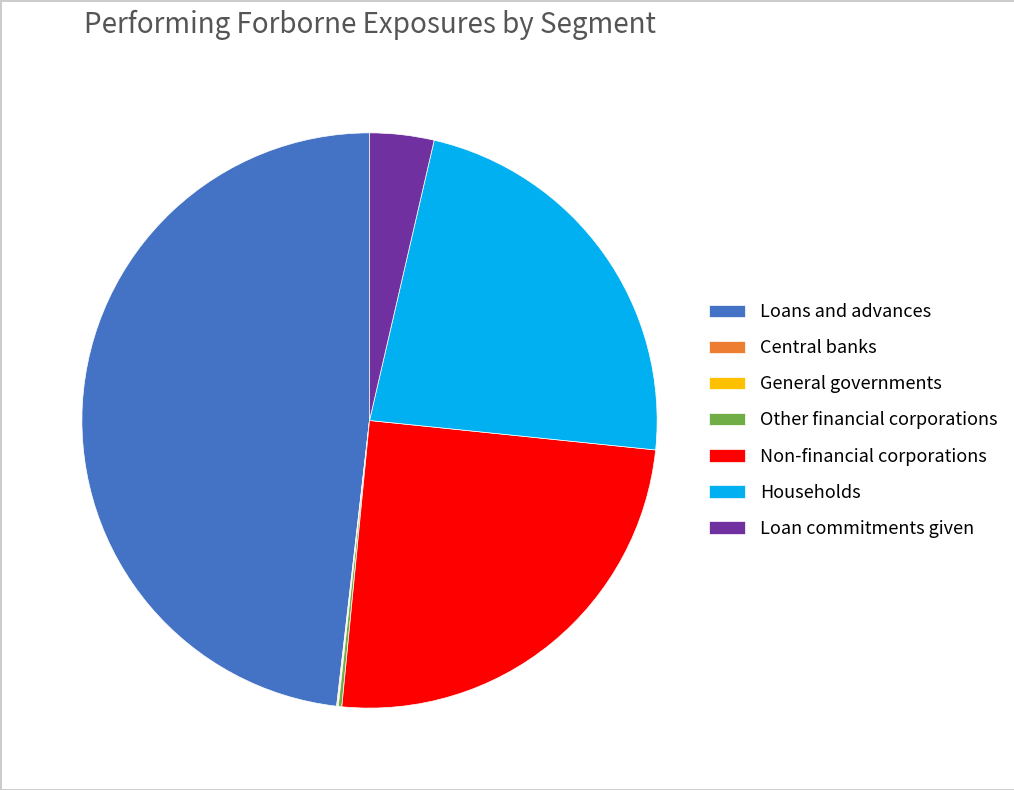

Which slice is the largest?

Loans and advances